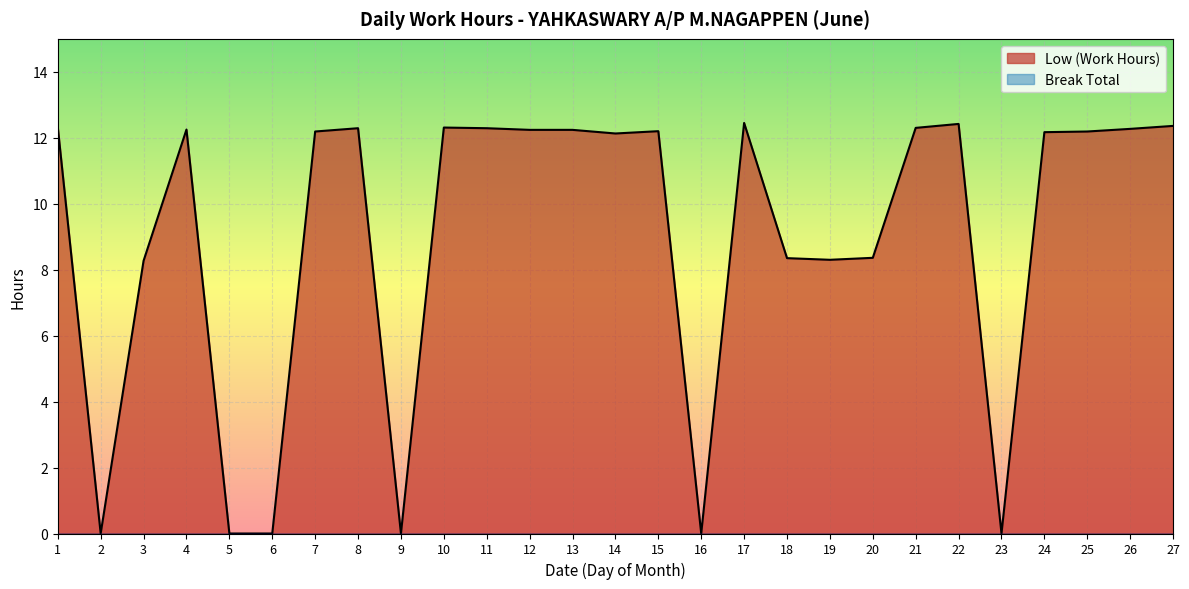

Does the chart display data point markers on the line(s)?

No